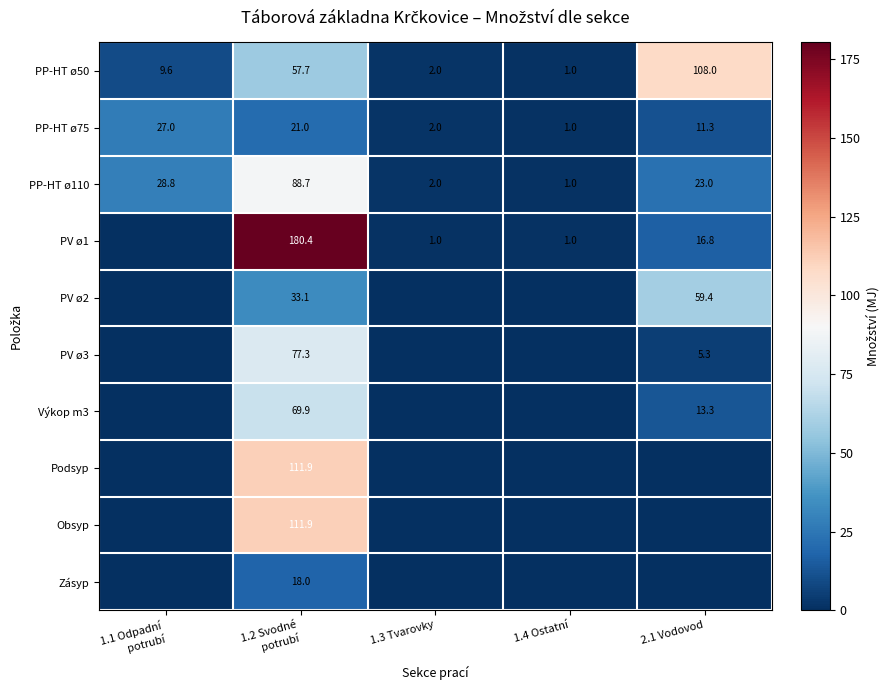

At which label does PP-HT ø50 reach its minimum?

1.4 Ostatní